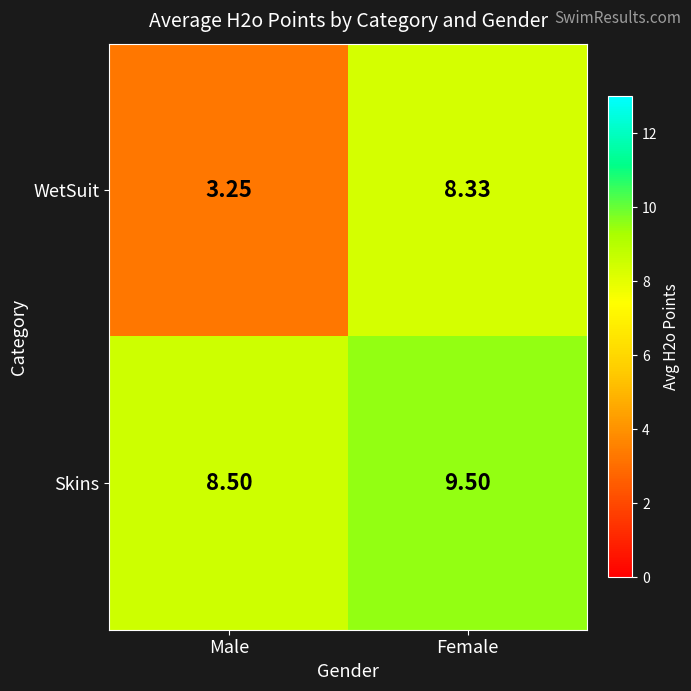

At which category is the sum across all series the highest?

Female